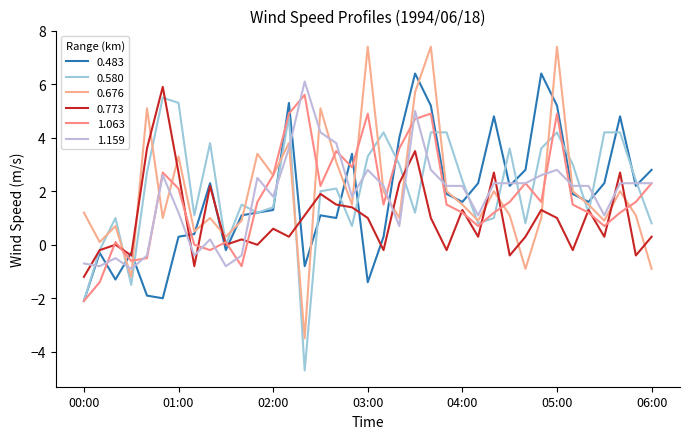

At which label is 0.773 closest to 2?

02:30